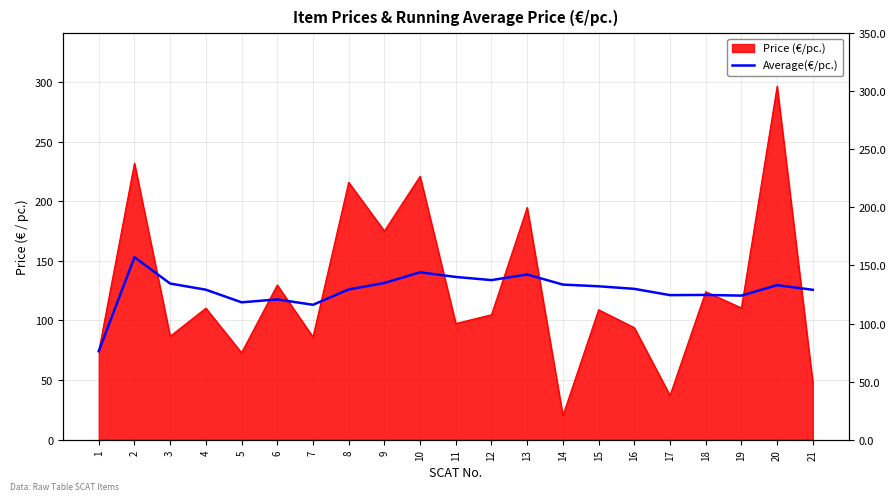

True or false: there are more than 1 points higher than both neighbors.

True